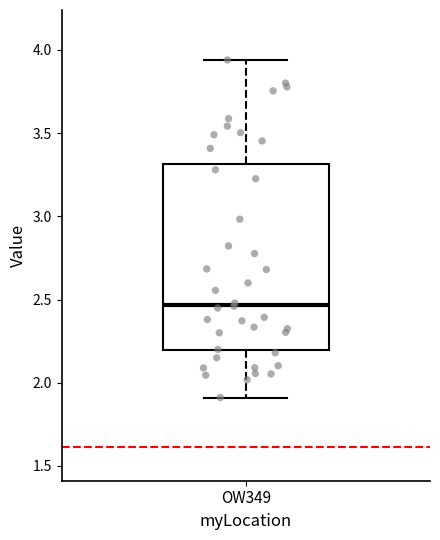

Read this box plot against the y-axis: the position of the median line, the range covered by the box, and the ends of both whiskers. The values are not printed on the chart, so give them approximately, as read against the axis.

median 2.45, box 2.20 to 3.30, whiskers 1.90 to 3.95